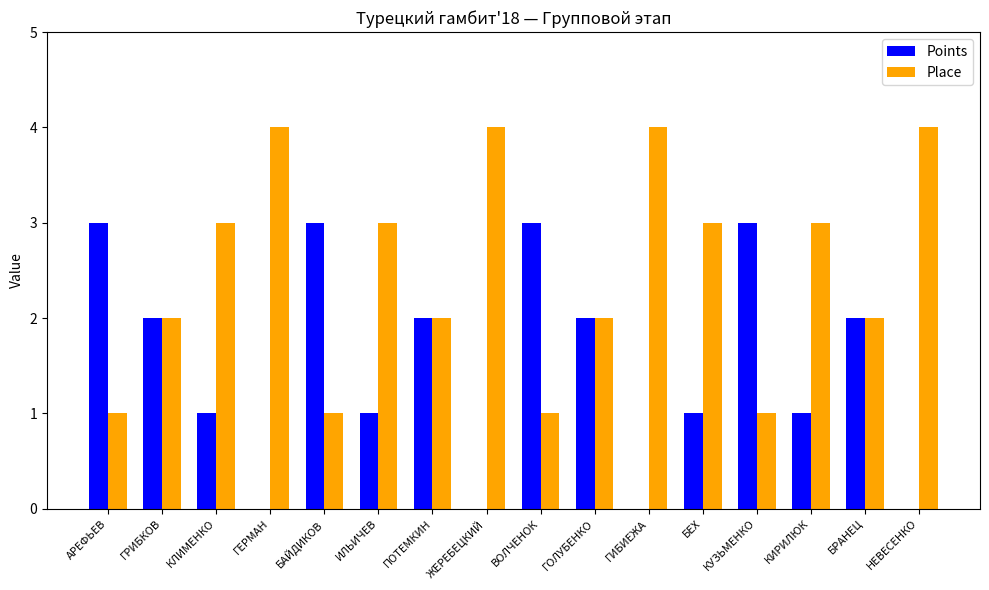

Is it true that Points equals 3 at ПОТЕМКИН?

False